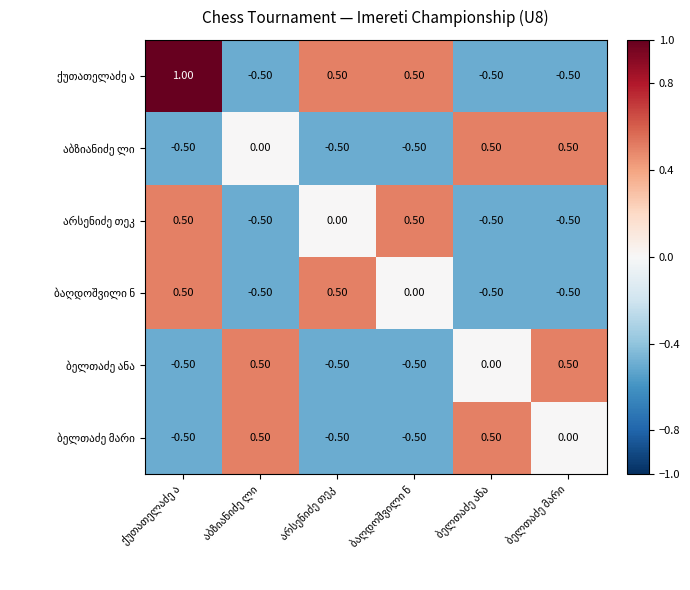

At how many categories does at least one series exceed 0?

6